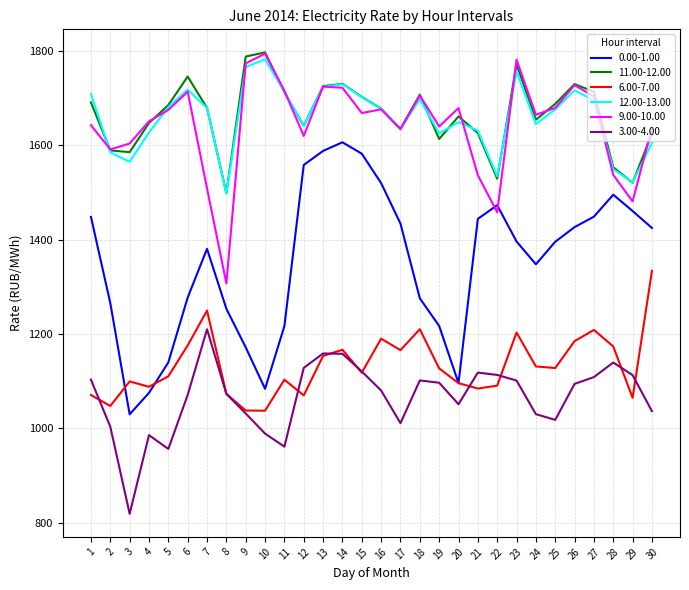

Which series has the widest spread of values?

0.00-1.00